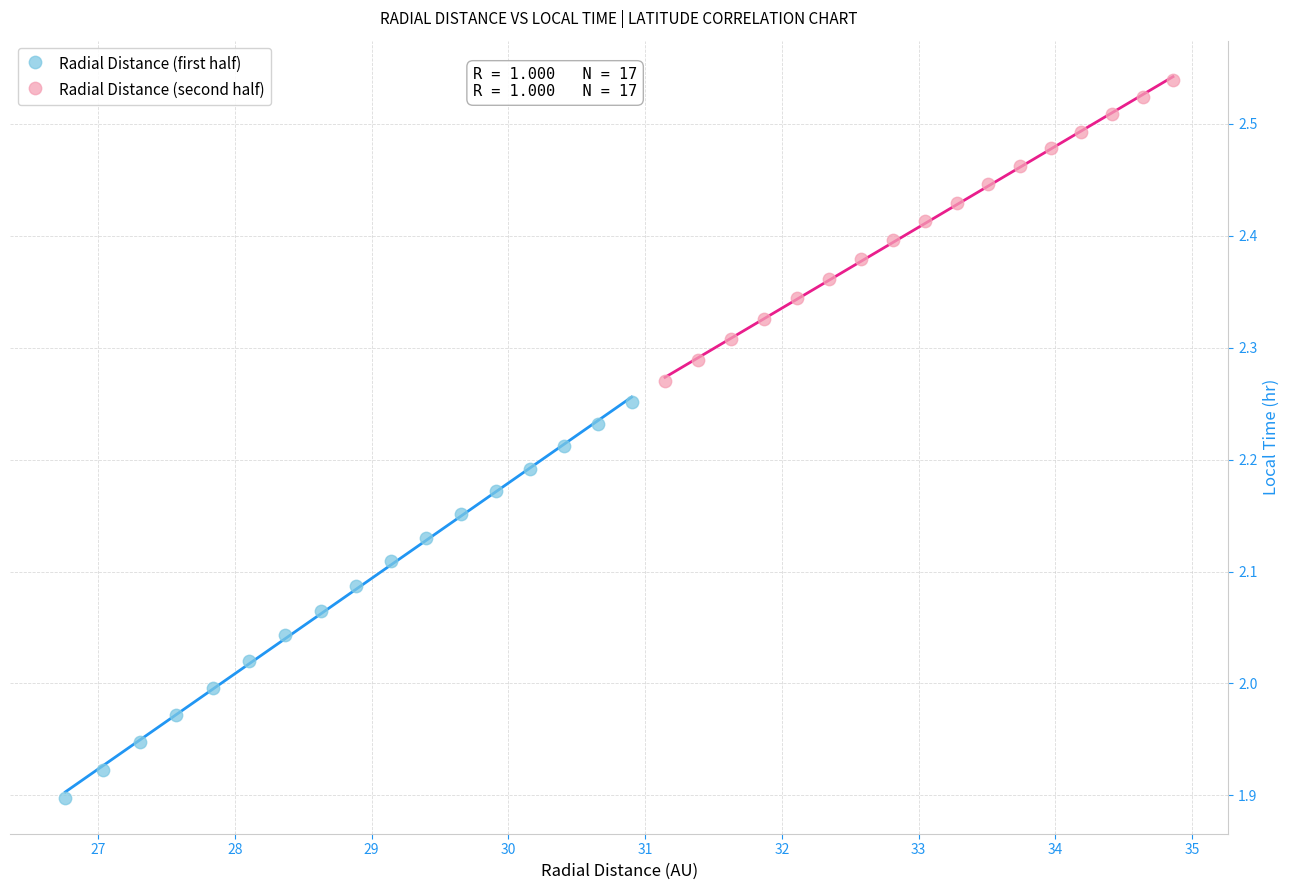

Which series contains the lowest Y value?

Radial Distance (first half)